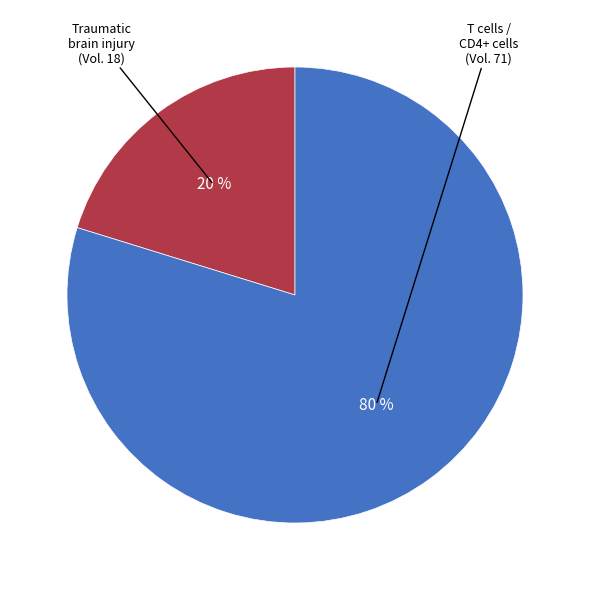

Is there a majority slice in this chart?

Yes